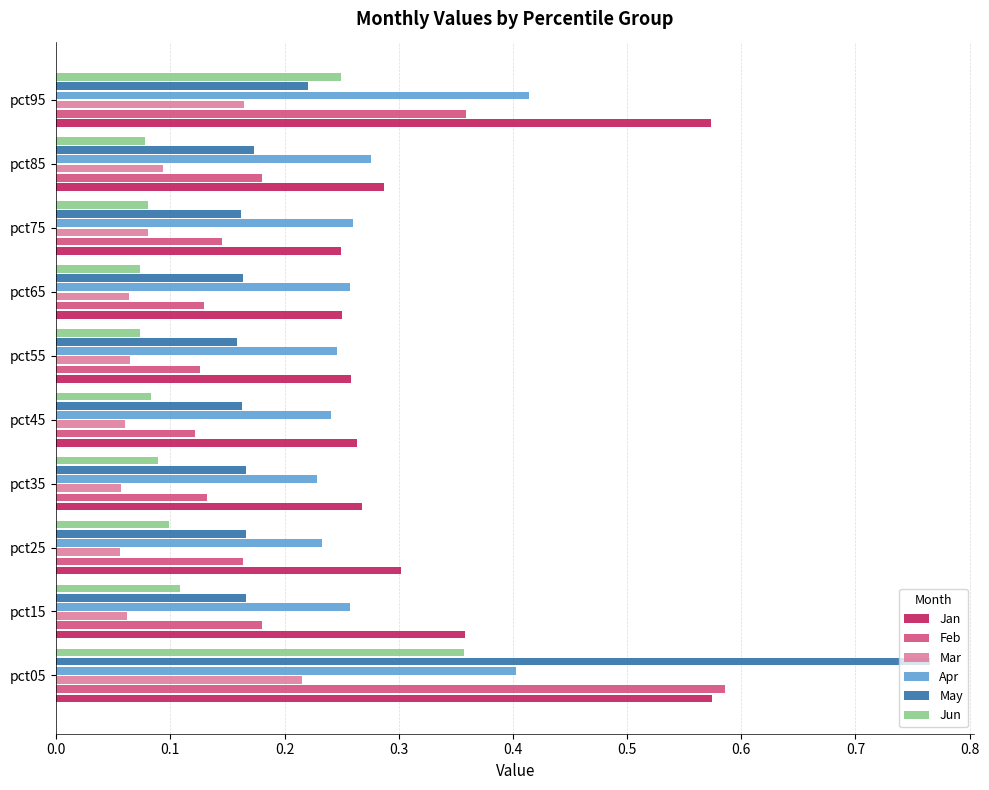

Rank the series at pct35 from lowest to highest value.

Mar, Jun, Feb, May, Apr, Jan